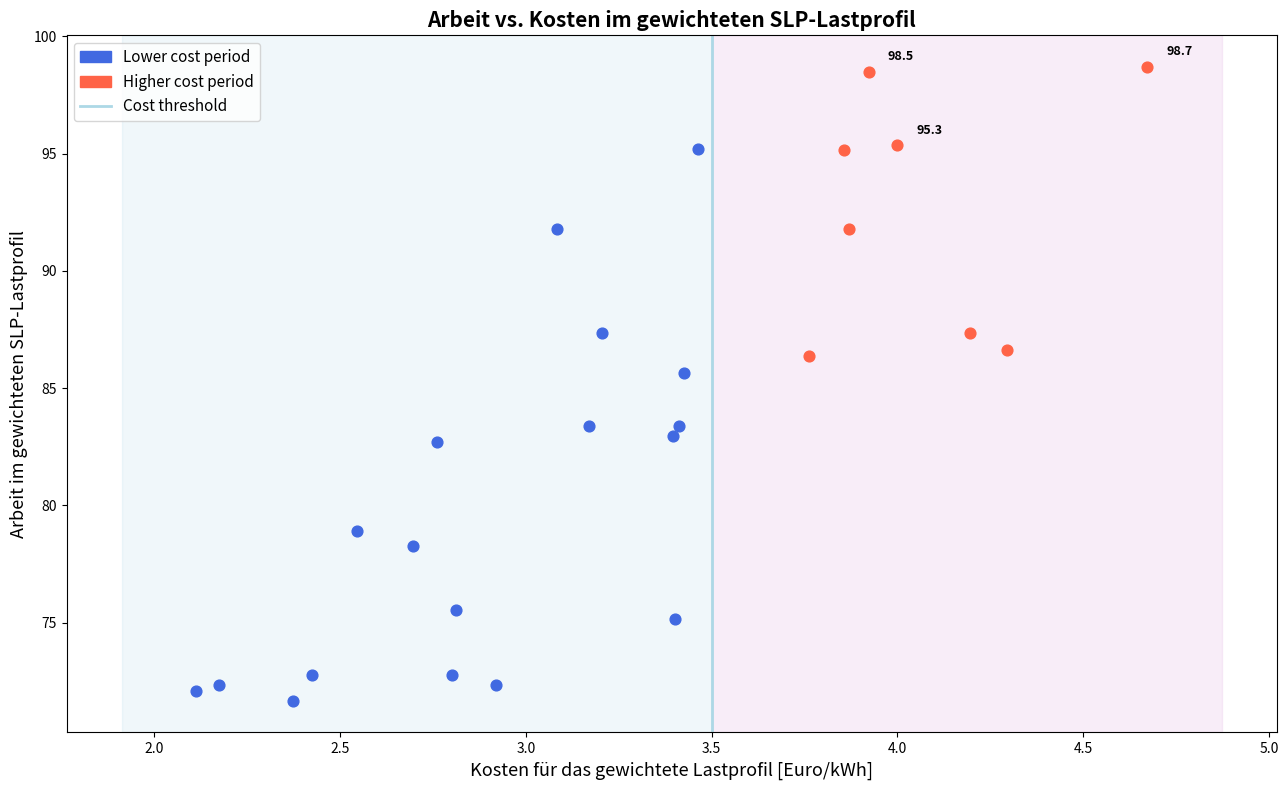

Which series reaches the maximum Y coordinate?

Higher cost period